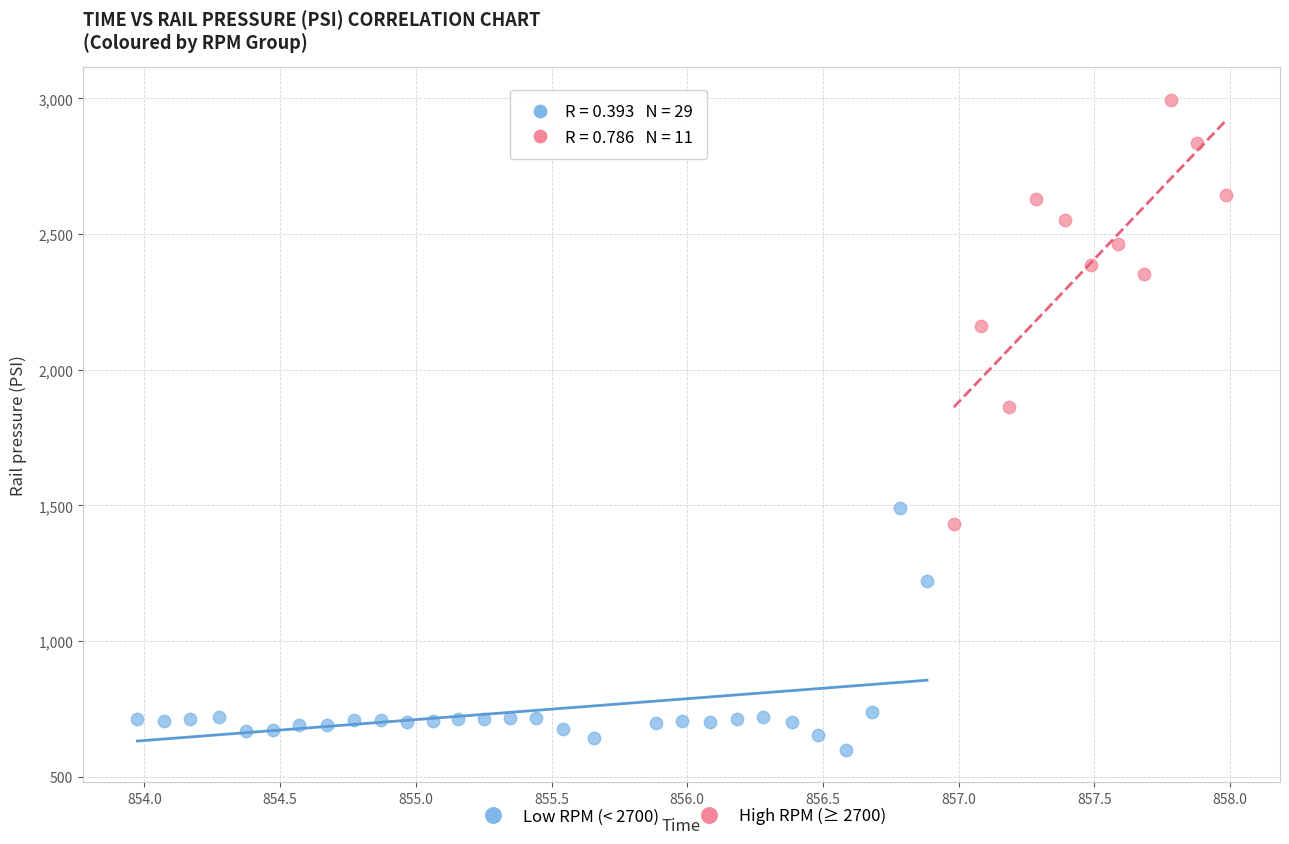

What are all the series names shown in the legend?

Low RPM (< 2700), High RPM (≥ 2700)